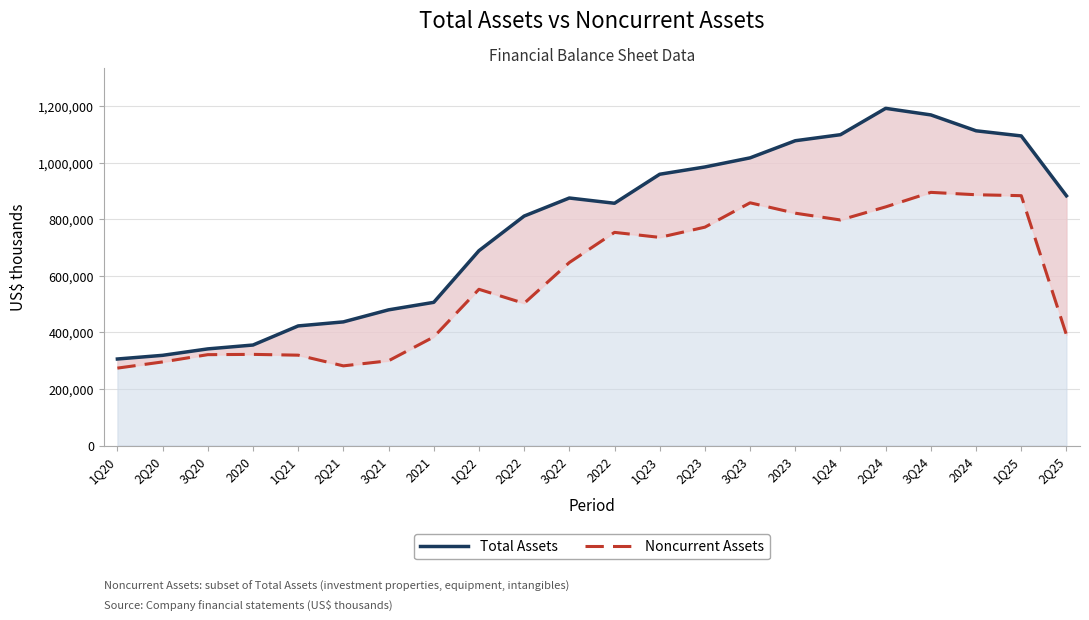

True or false: Noncurrent Assets (Reference) and Total Assets (Observed) intersect in this chart.

False